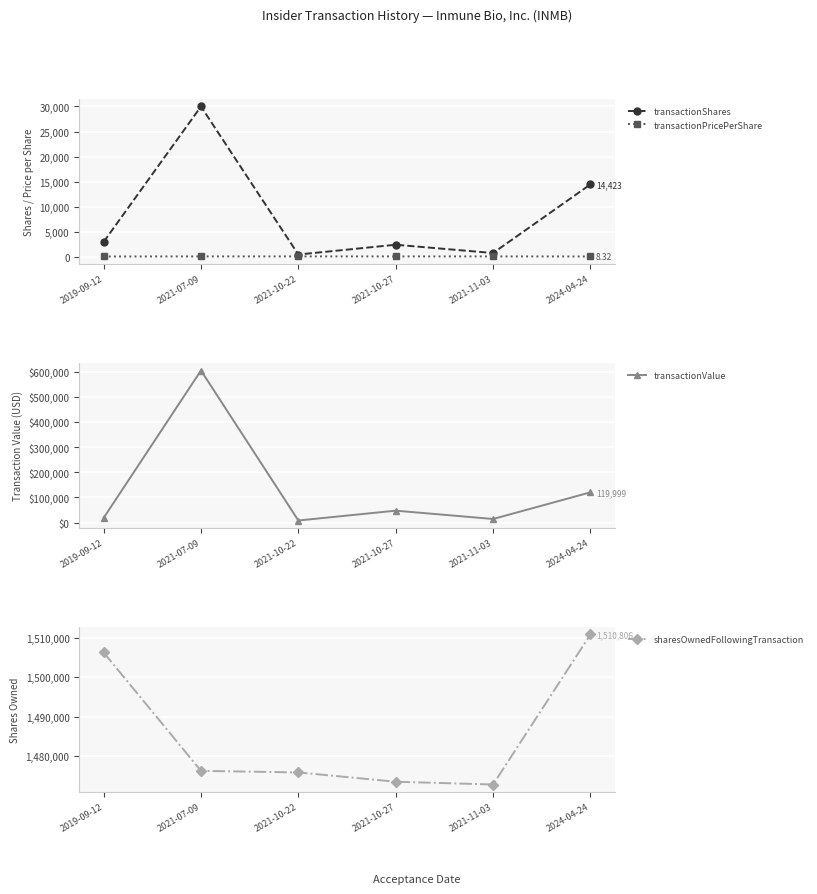

At how many categories does at least one series exceed 1368928?

6